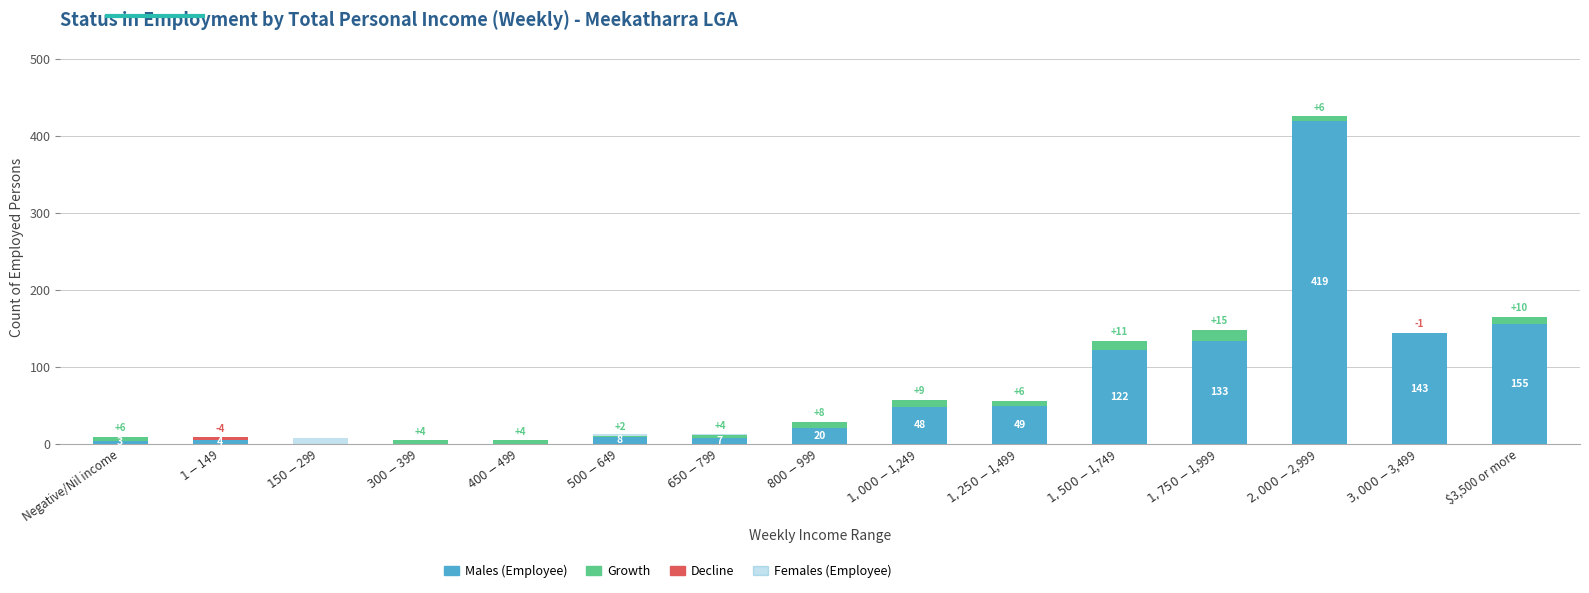

Rank the categories by Males (Employee) value from highest to lowest.

$2,000-$2,999, $3,500 or more, $3,000-$3,499, $1,750-$1,999, $1,500-$1,749, $1,250-$1,499, $1,000-$1,249, $800-$999, $500-$649, $650-$799, $1-$149, Negative/Nil income, $150-$299, $300-$399, $400-$499